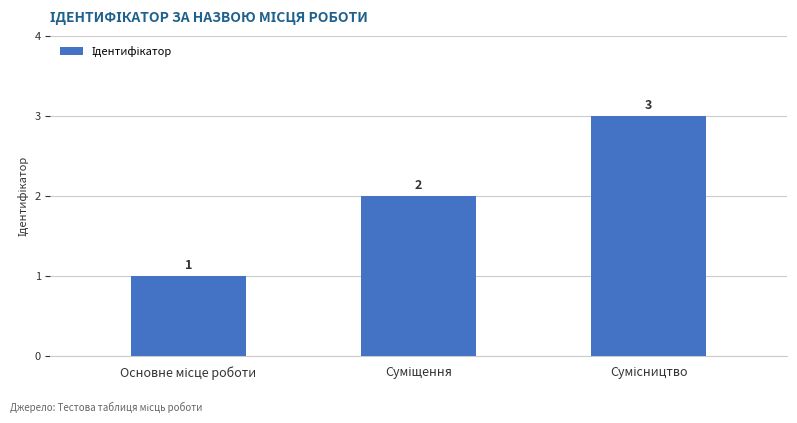

What is the value of the 3rd bar from the left?

3